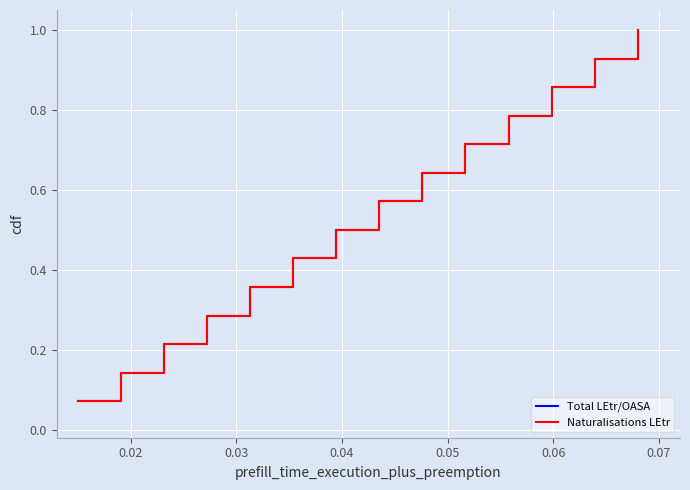

Does the chart display data point markers on the line(s)?

No